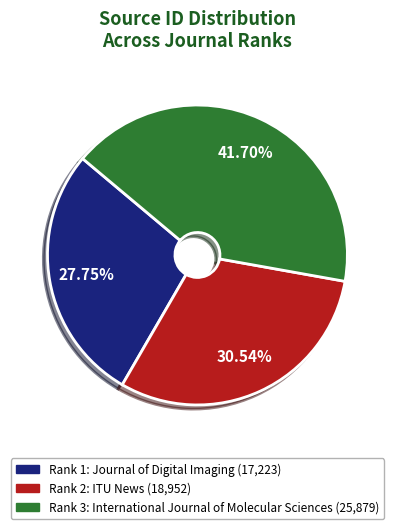

Is there any slice that represents more than half of the pie?

No